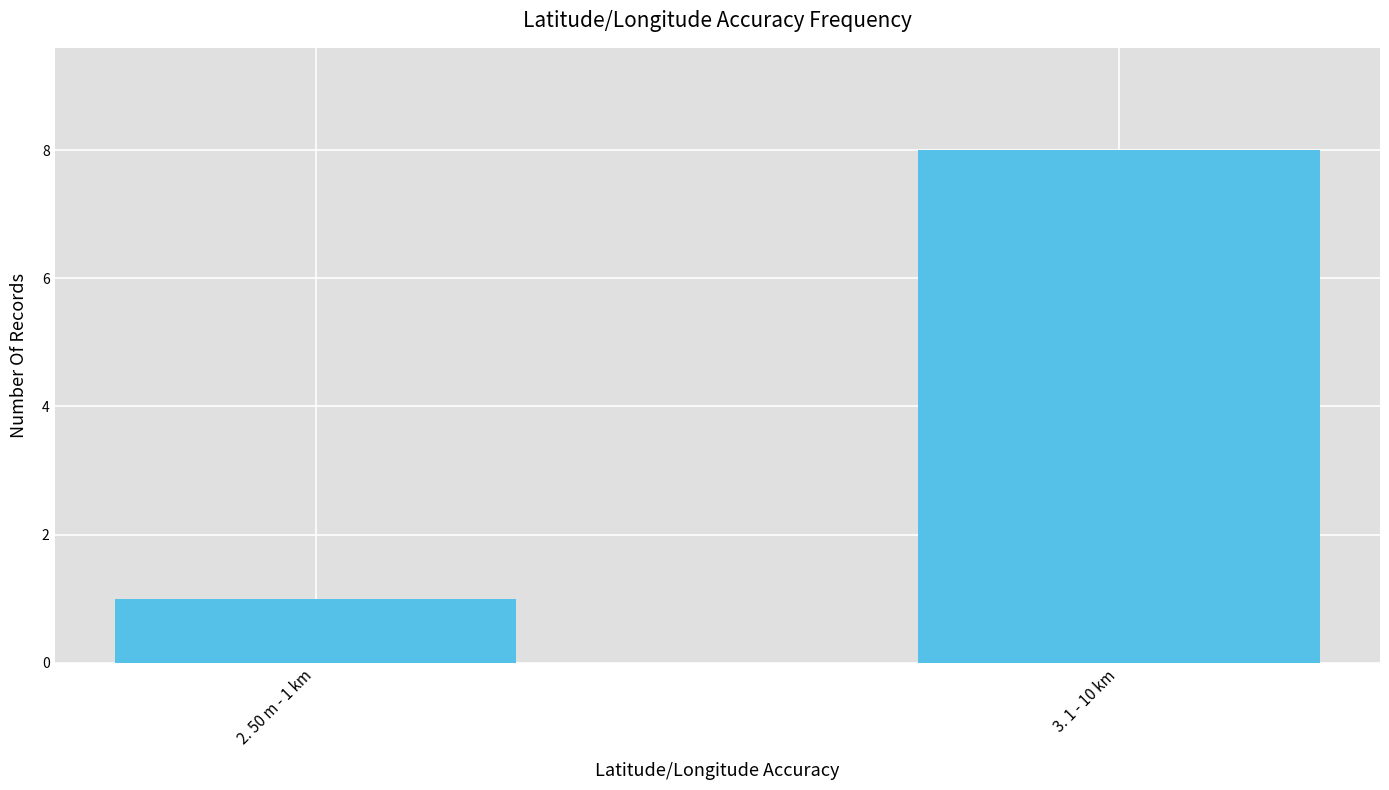

Are the bars grouped side by side (vs. stacked)?

No